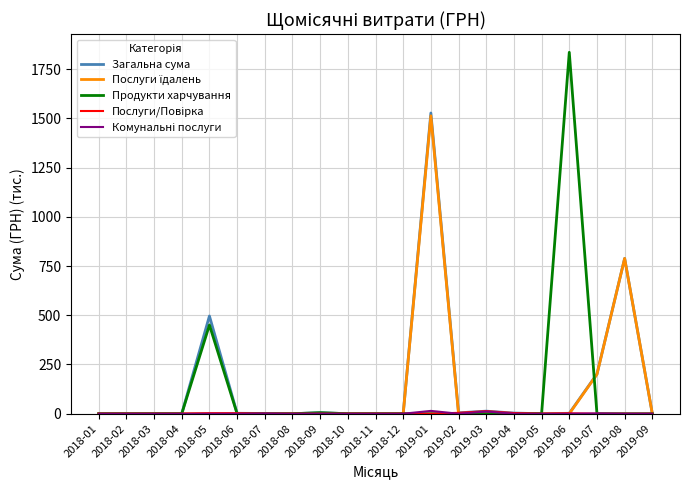

At how many categories does at least one series exceed 1261?

2